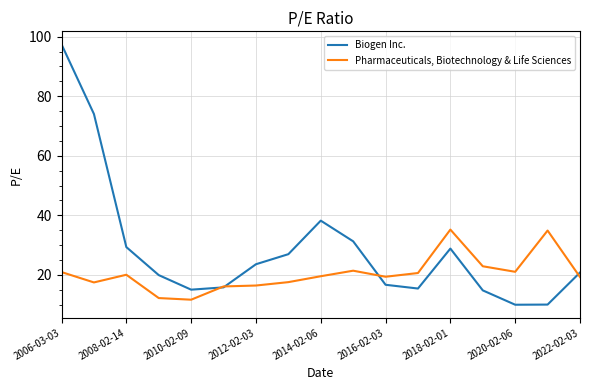

List the series in order of their overall mean, highest first.

Biogen Inc., Pharmaceuticals, Biotechnology & Life Sciences